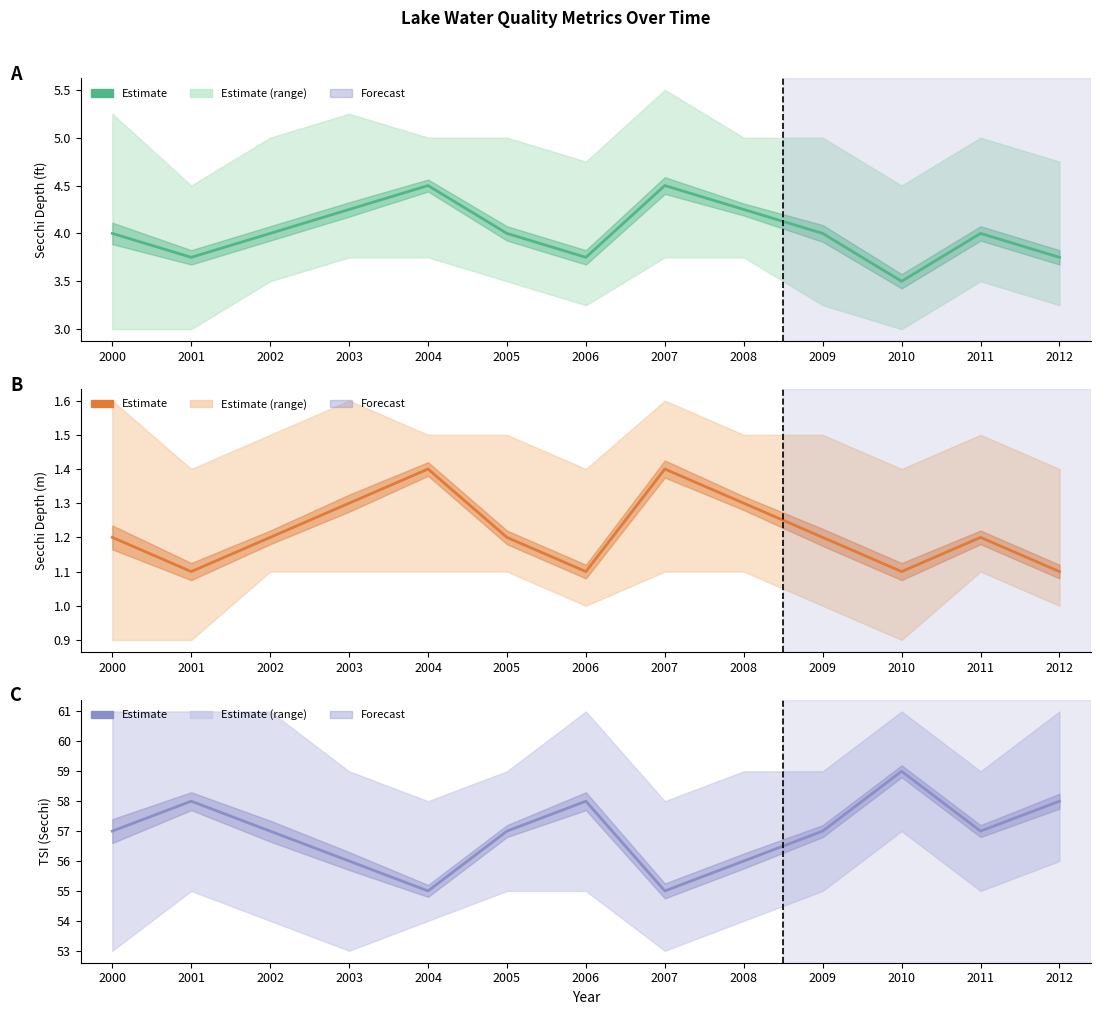

What is the value of the Secchi Meters point at the 6th from the left?

1.2